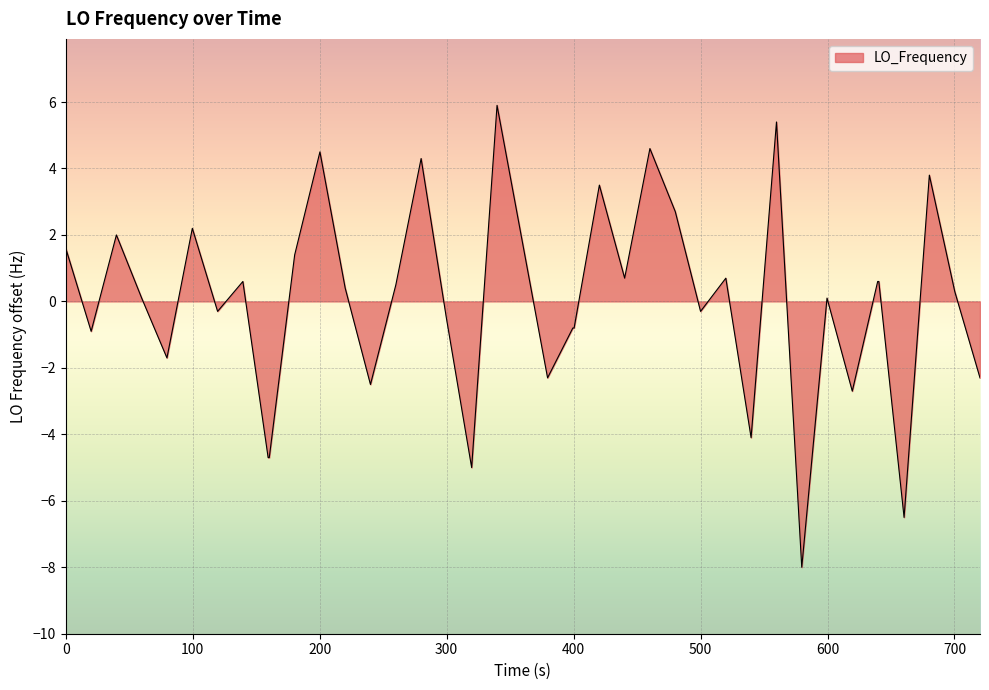

What is the difference between the maximum and minimum values?

13.9